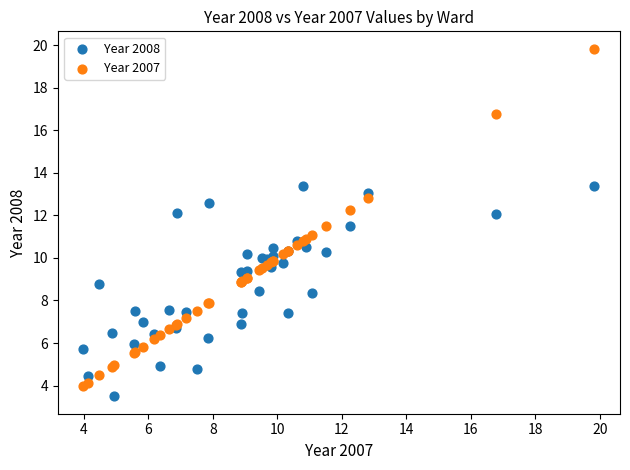

What is the X range (max minus min) for the scatter plot?

15.8